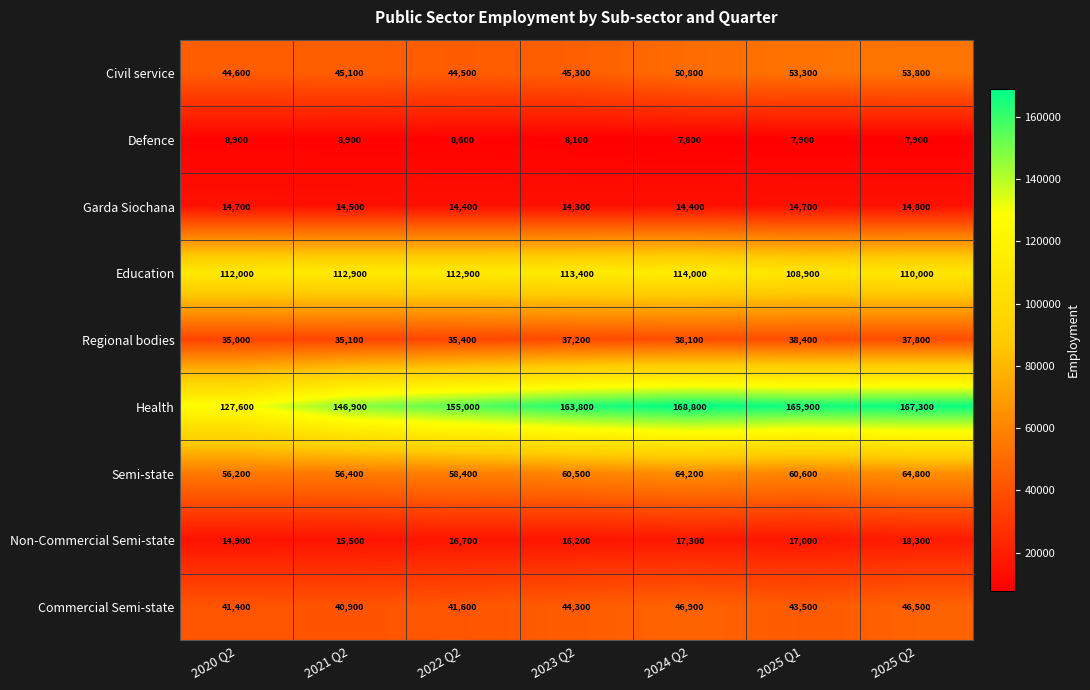

Which series has the largest range (max minus min)?

Health